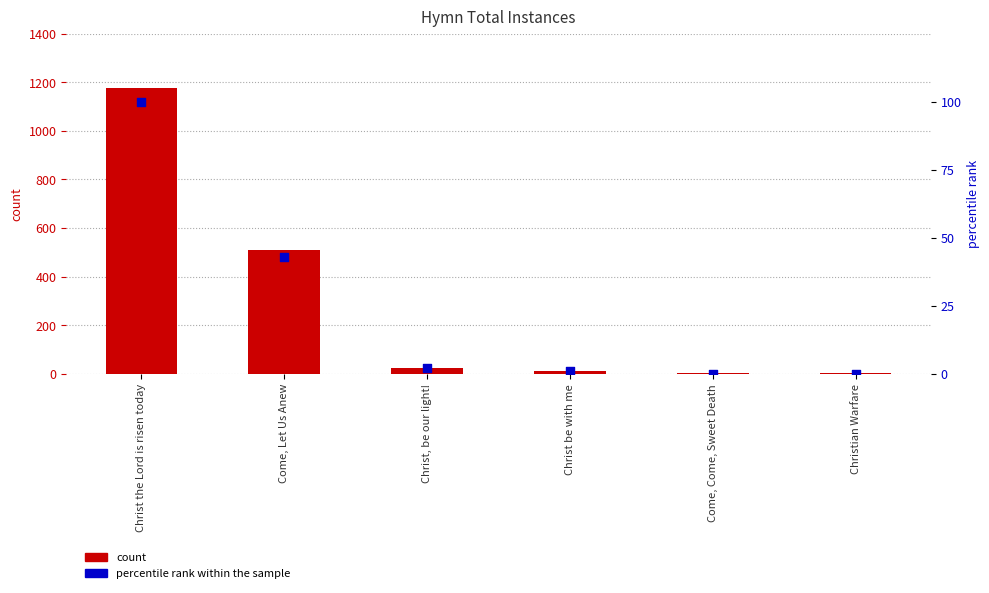

Which series has the largest Y range (max minus min)?

count